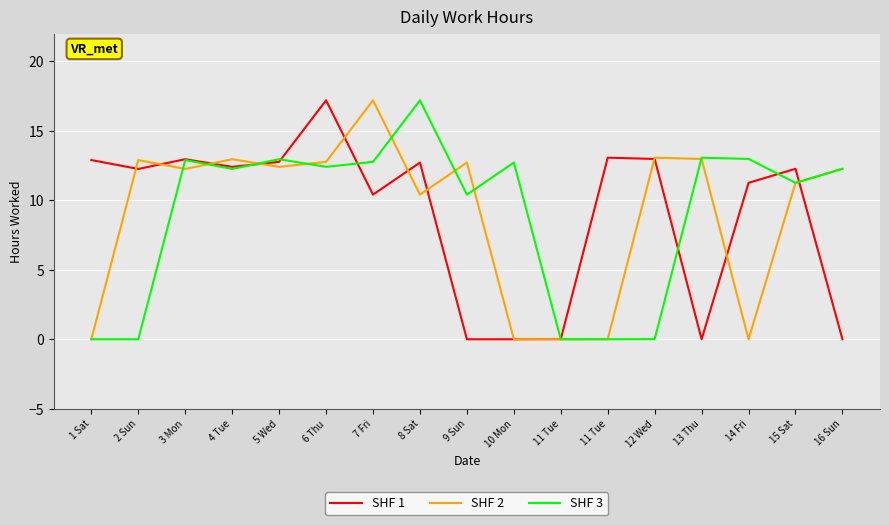

Does the chart have visible grid lines?

Yes